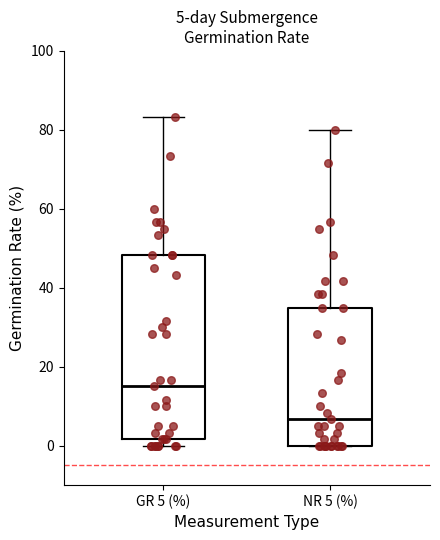

Which box's median line is the lowest?

NR 5 (%)